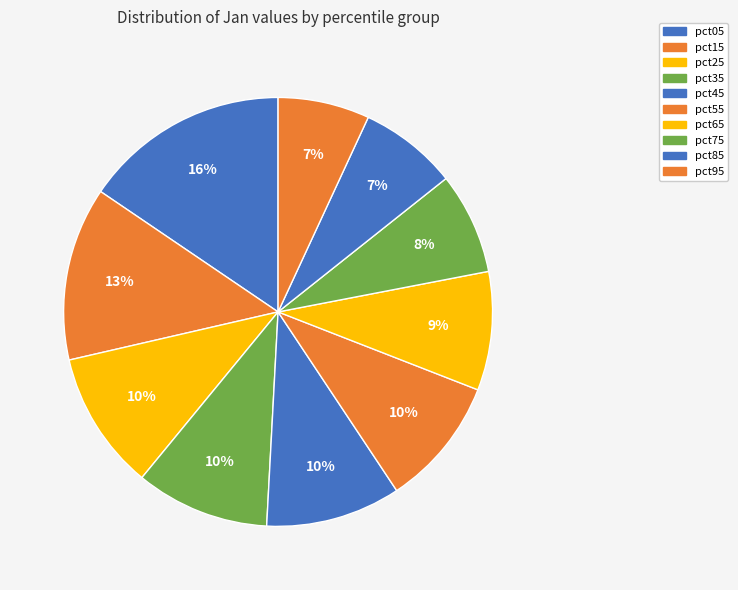

Count the number of slices in the pie.

10